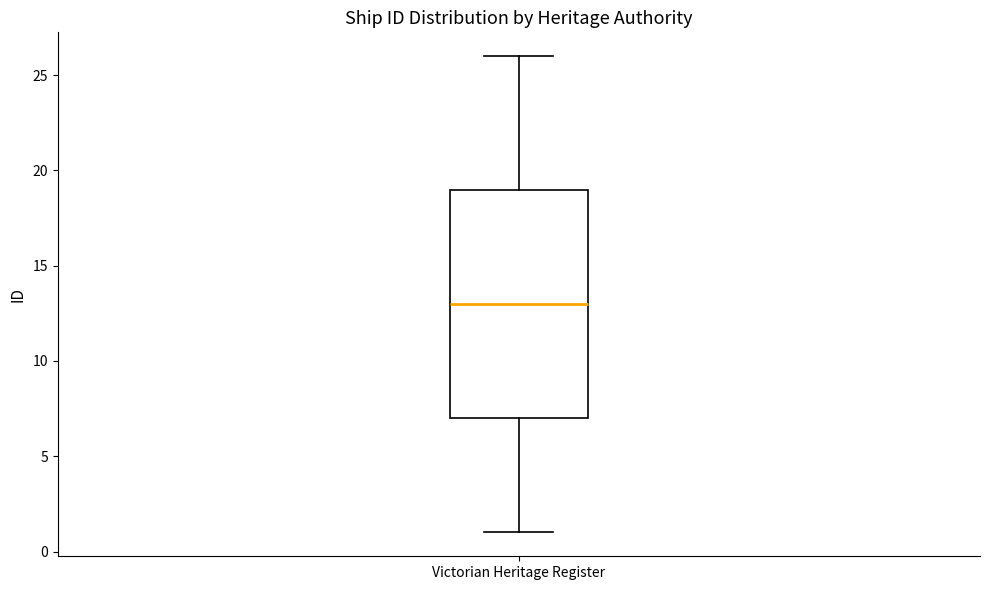

Where does the upper whisker of the box for Victorian Heritage Register end on the y-axis? The values are not printed on the chart, so give them approximately, as read against the axis.

26